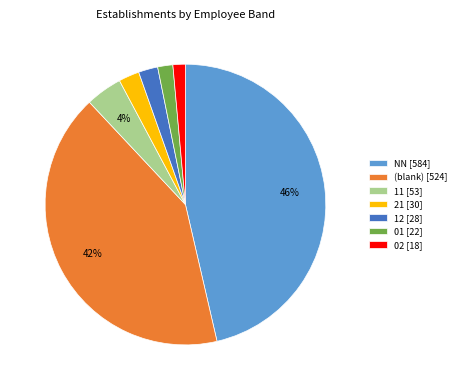

How many segments does this pie chart have?

7